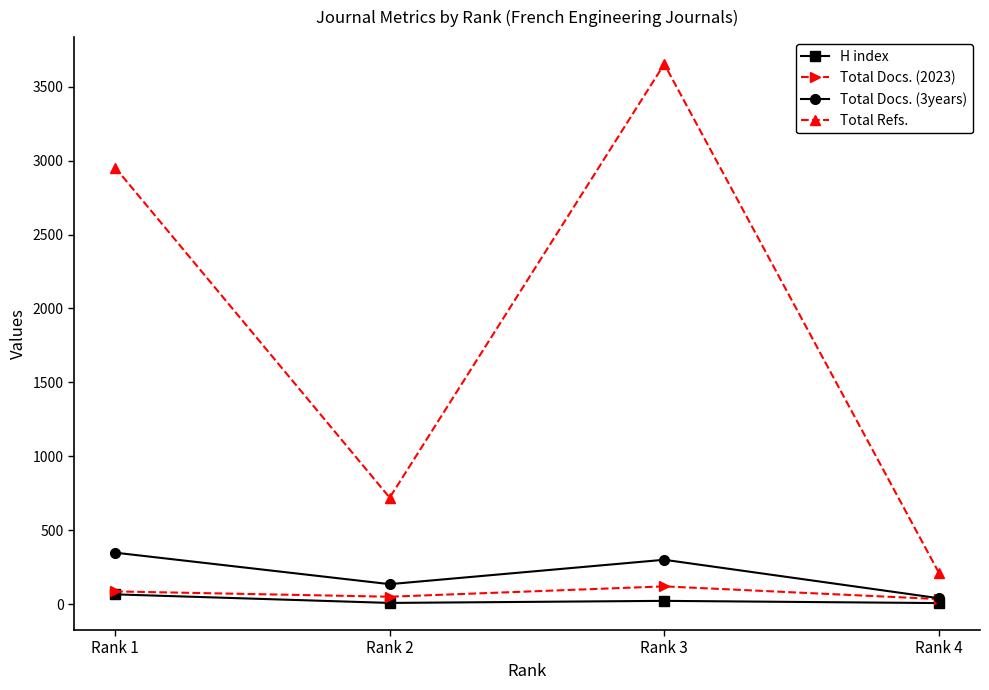

Where is Total Refs. nearest to the value 1933?

Rank 1